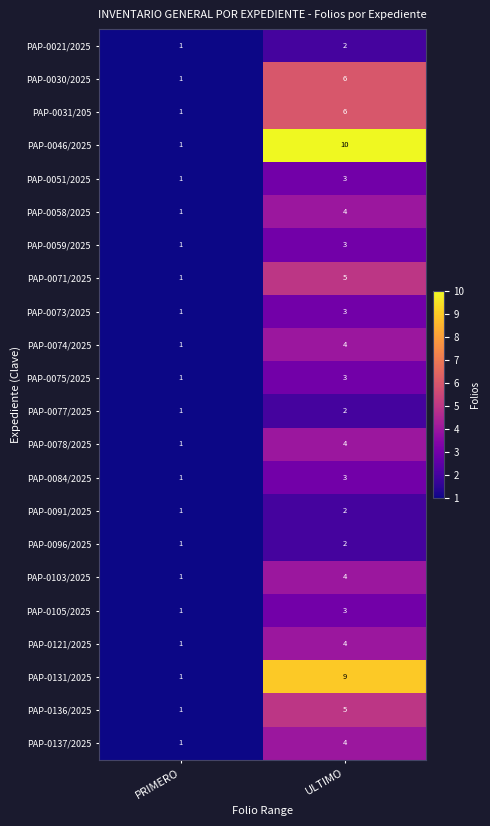

What is the total value across all series at PRIMERO?

22